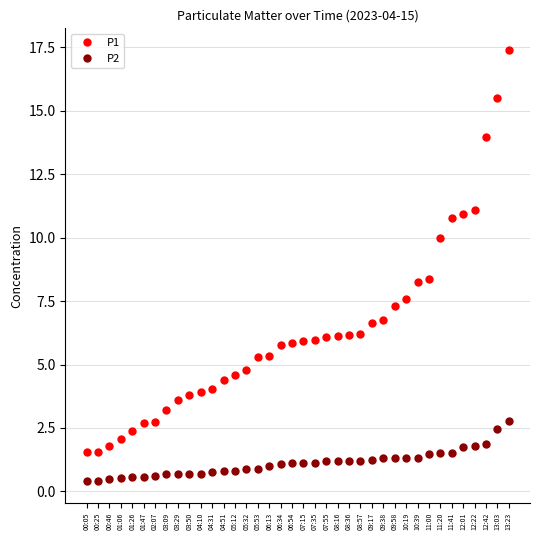

The P2 series shows 1.5 at 11:00. True or false?

True